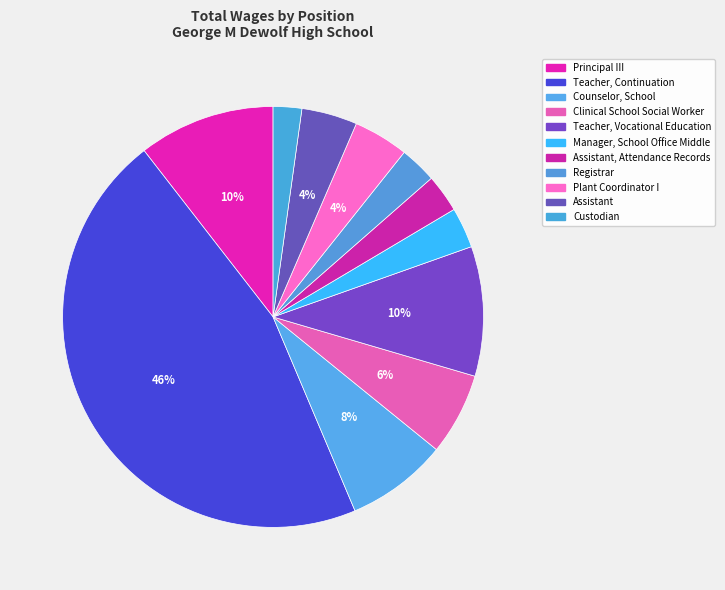

How many segments does this pie chart have?

11